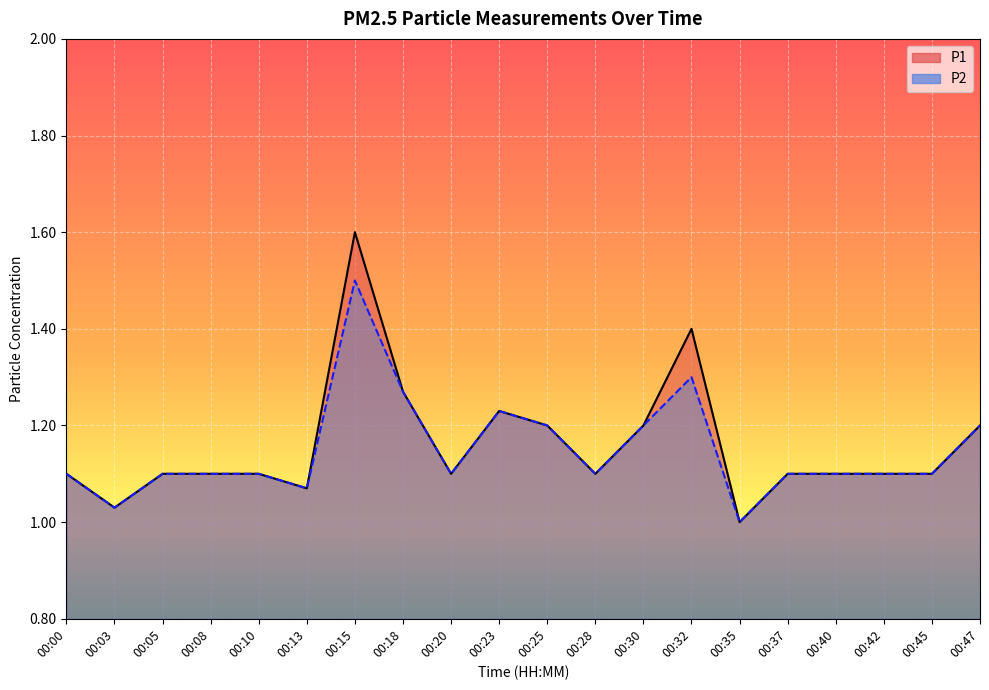

Is the value of P1 at 00:32 greater than the value of P2 at 00:40?

Yes